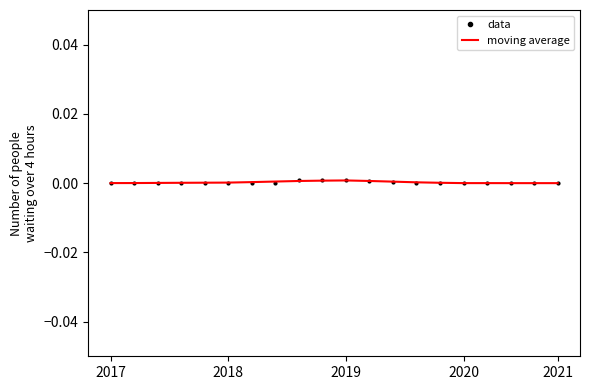

What are all the series names shown in the legend?

data, moving average